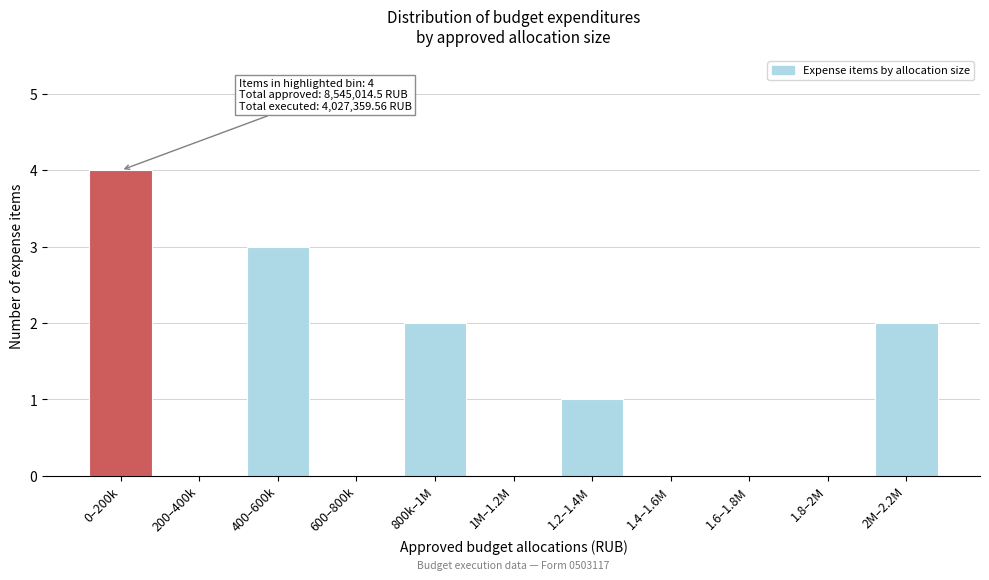

Reading left to right, extract all data points from this chart.

0–200k=4	200–400k=0	400–600k=3	600–800k=0	800k–1M=2	1M–1.2M=0	1.2–1.4M=1	1.4–1.6M=0	1.6–1.8M=0	1.8–2M=0	2M–2.2M=2